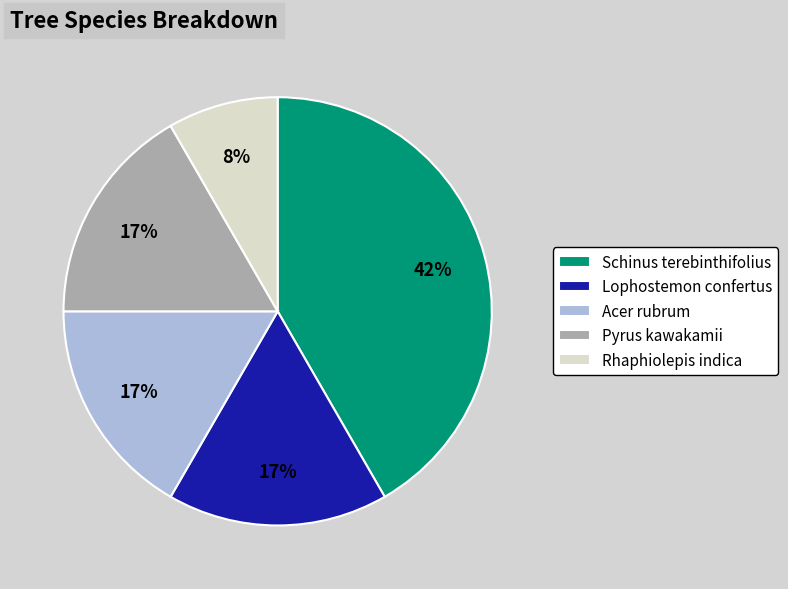

Do Pyrus kawakamii and Rhaphiolepis indica together represent more than half of the pie?

No